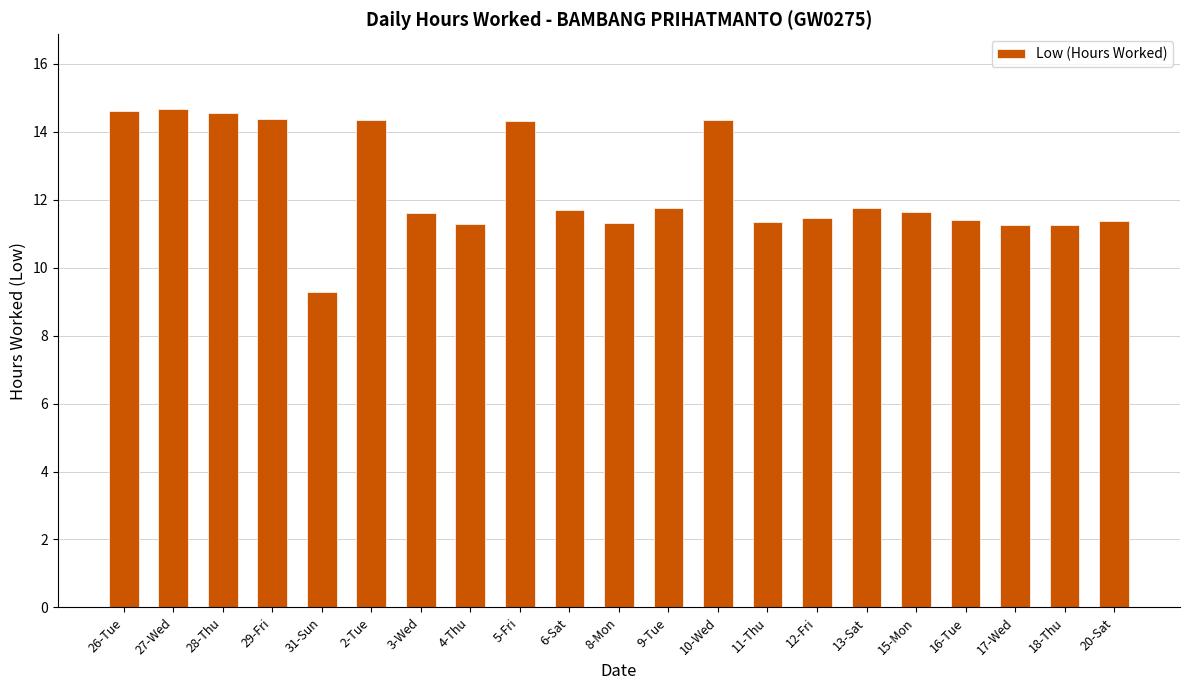

What is the sum of all values?

259.7